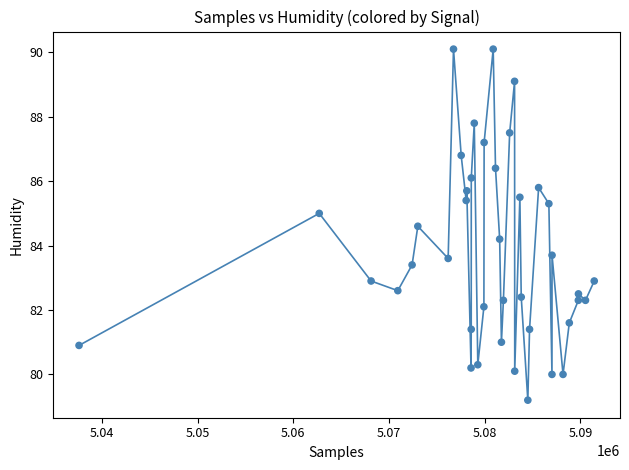

What is the range of X values (max minus min)?

53837.0